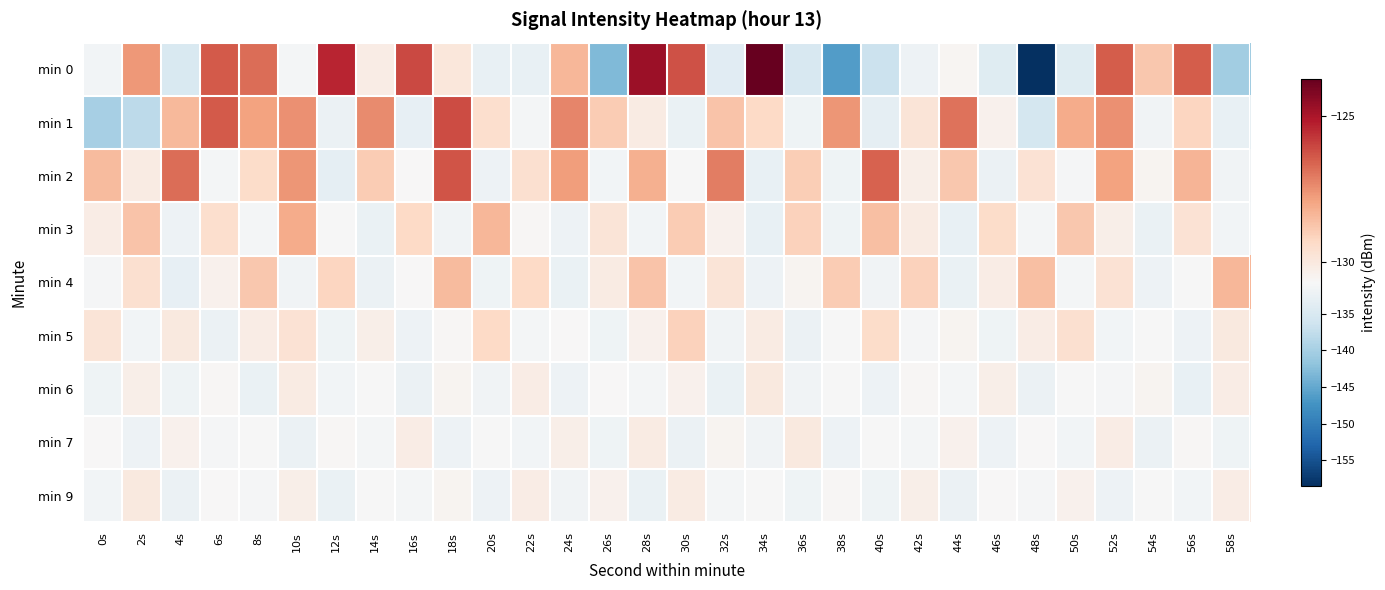

Which series has the largest range (max minus min)?

min 0